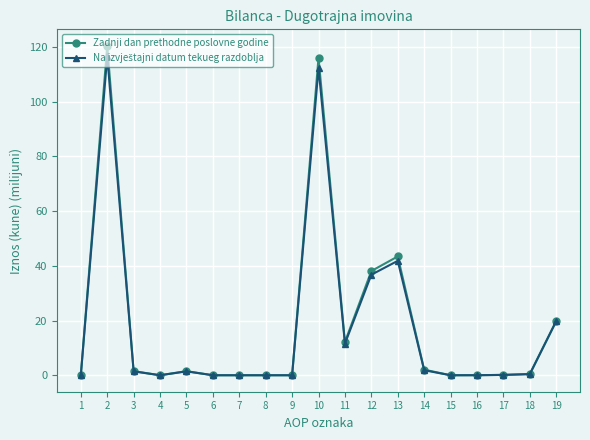

The Zadnji dan prethodne poslovne godine series shows 0.0 at 15. True or false?

True